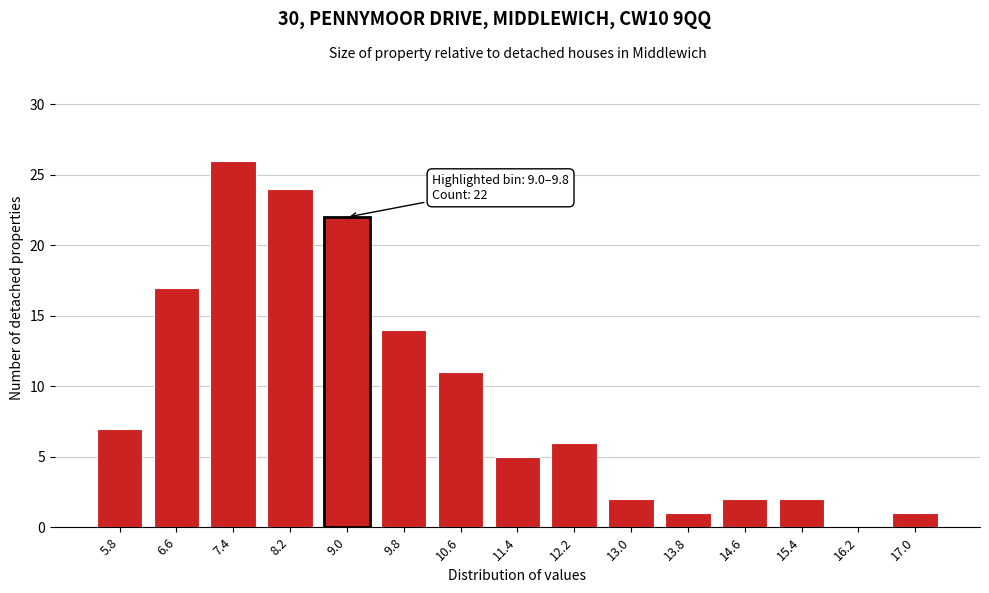

Reading left to right, list all the values displayed in this chart.

5.8=7	6.6=17	7.4=26	8.2=24	9.0=22	9.8=14	10.6=11	11.4=5	12.2=6	13.0=2	13.8=1	14.6=2	15.4=2	16.2=0	17.0=1